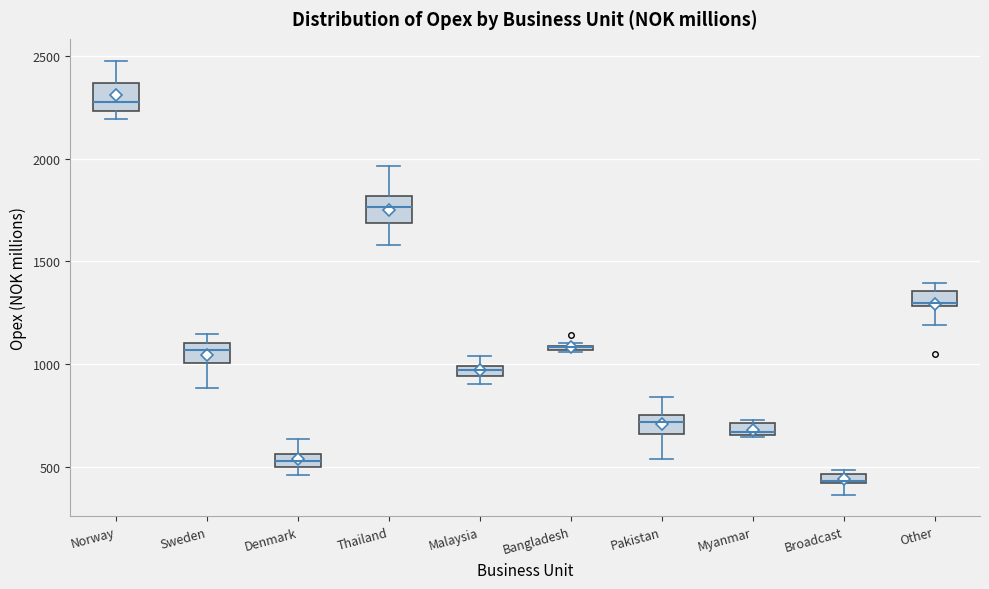

Where does the upper whisker of the box for Norway end on the y-axis? The values are not printed on the chart, so give them approximately, as read against the axis.

2500